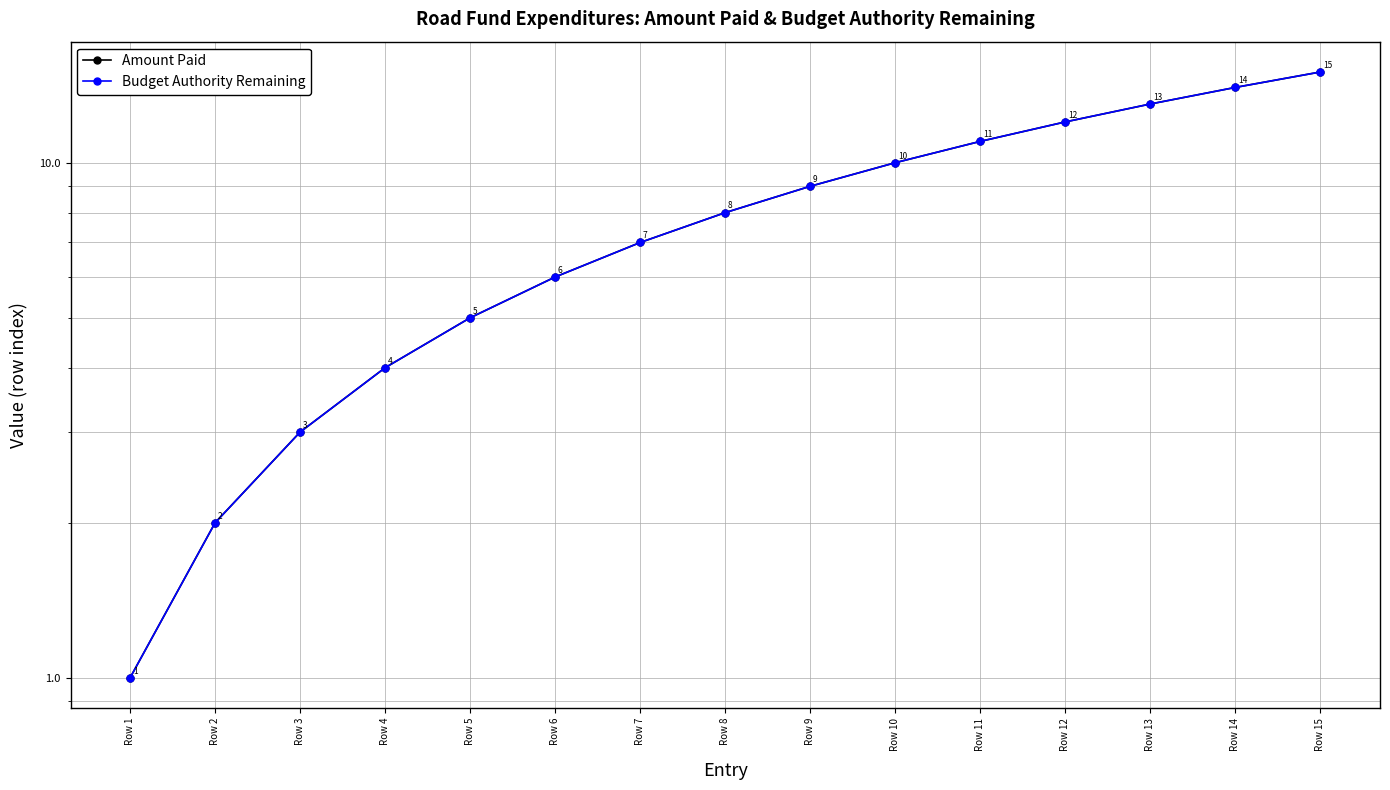

Reading left to right, list all the values displayed in this chart.

Amount Paid: Row 1=1	Row 2=2	Row 3=3	Row 4=4	Row 5=5	Row 6=6	Row 7=7	Row 8=8	Row 9=9	Row 10=10	Row 11=11	Row 12=12	Row 13=13	Row 14=14	Row 15=15
Budget Authority Remaining: Row 1=1	Row 2=2	Row 3=3	Row 4=4	Row 5=5	Row 6=6	Row 7=7	Row 8=8	Row 9=9	Row 10=10	Row 11=11	Row 12=12	Row 13=13	Row 14=14	Row 15=15